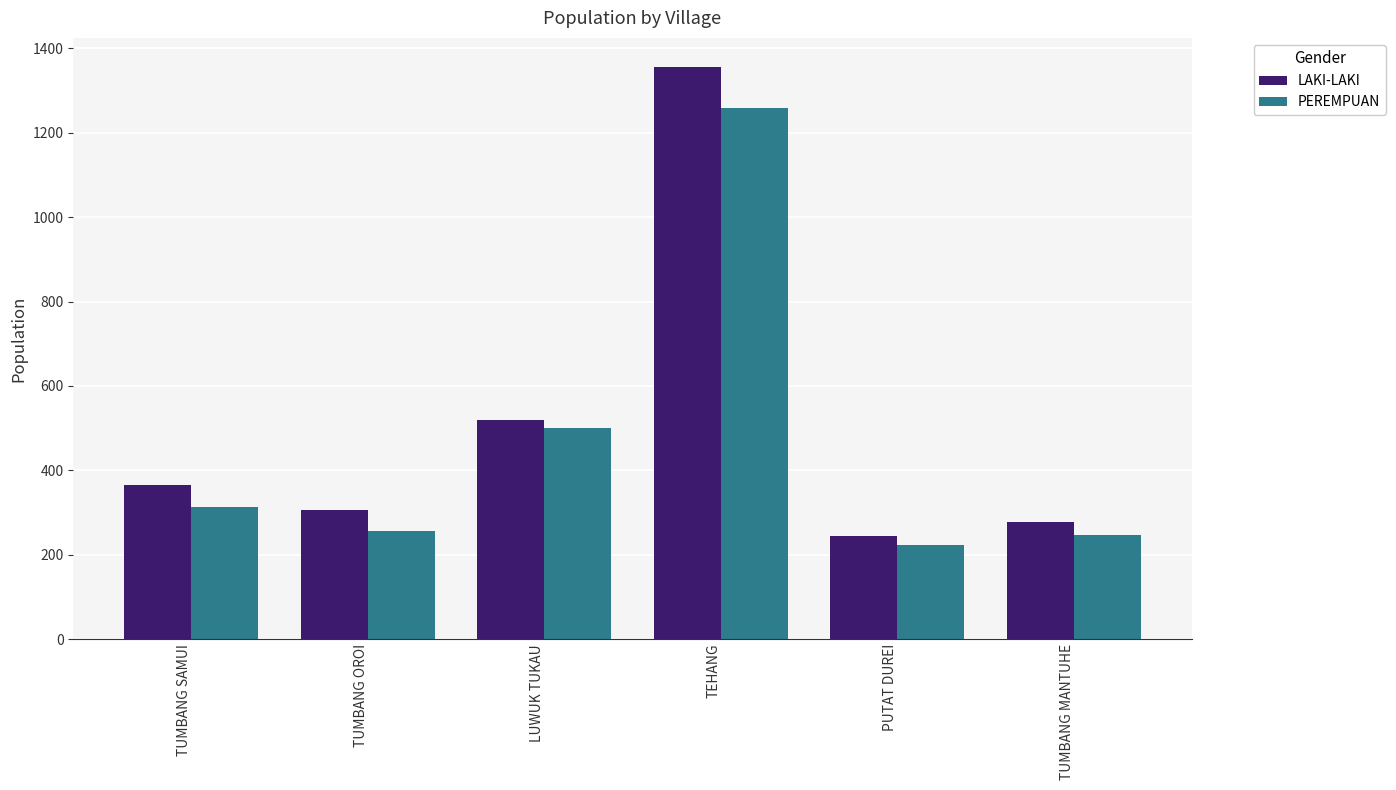

The LAKI-LAKI series shows 704 at LUWUK TUKAU. True or false?

False